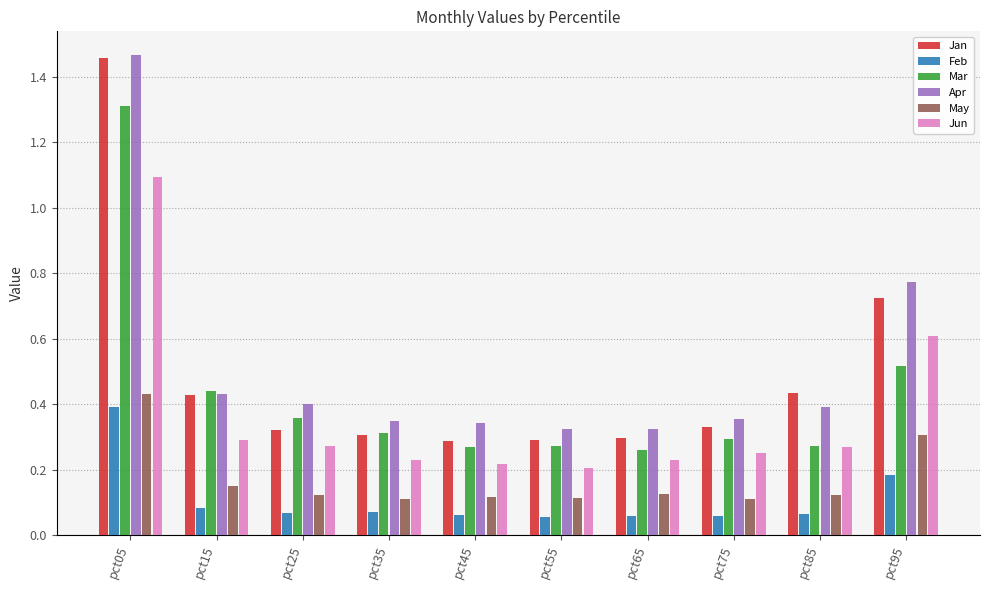

Which category has the highest value in the Mar series?

pct05